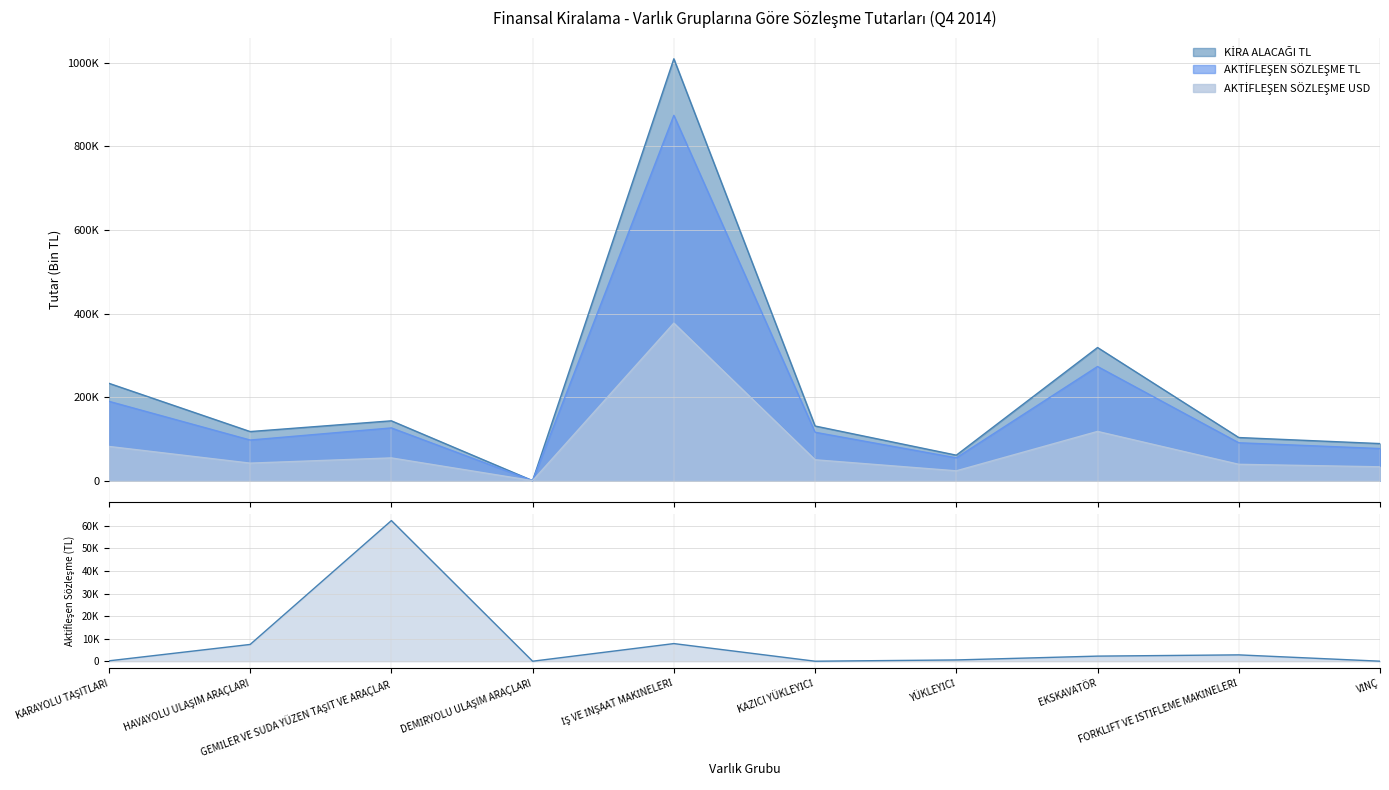

At which category is the sum across all series the highest?

İŞ VE İNŞAAT MAKİNELERİ